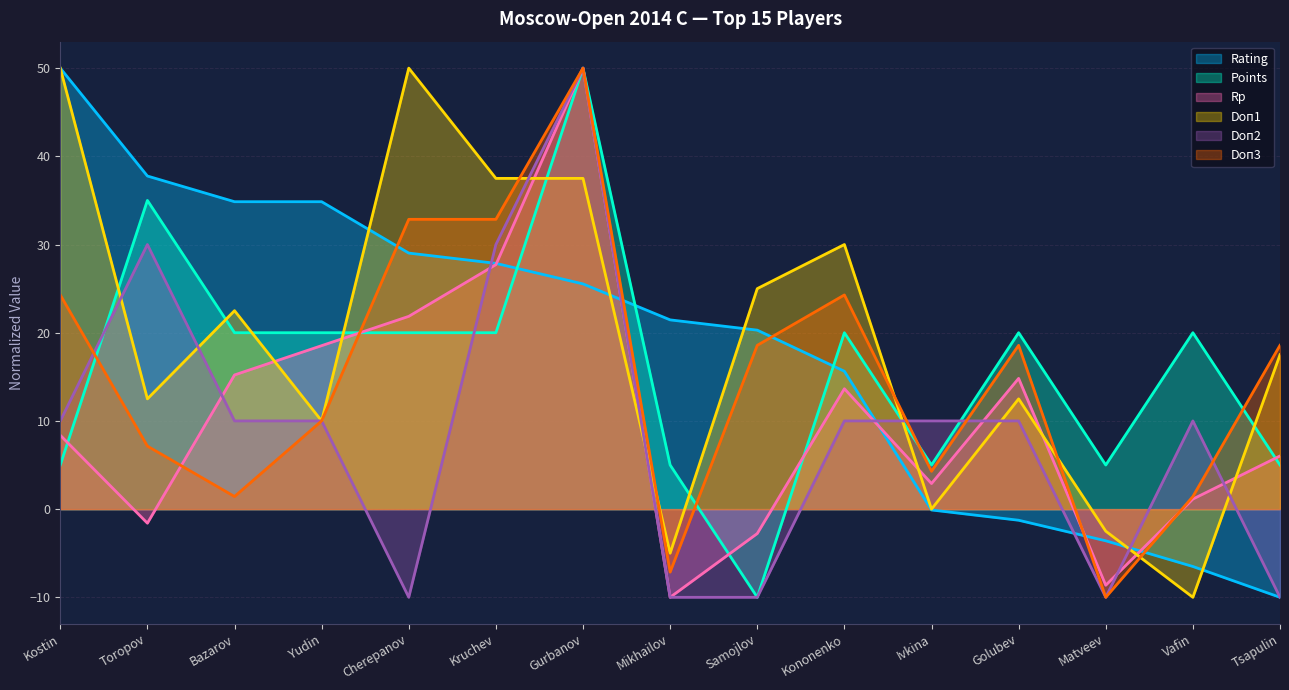

Reading left to right, extract all data points from this chart.

Rating: 50.0	37.8	34.9	34.9	29.0	27.9	25.5	21.5	20.3	15.6	-0.1	-1.3	-3.6	-6.5	-10.0
Points: 5.0	35.0	20.0	20.0	20.0	20.0	50.0	5.0	-10.0	20.0	5.0	20.0	5.0	20.0	5.0
Rp: 8.4	-1.6	15.2	18.5	21.9	27.7	50.0	-10.0	-2.8	13.6	2.9	14.8	-8.6	1.1	6.0
Doп1: 50.0	12.5	22.5	10.0	50.0	37.5	37.5	-5.0	25.0	30.0	0.0	12.5	-2.5	-10.0	17.5
Doп2: 10.0	30.0	10.0	10.0	-10.0	30.0	50.0	-10.0	-10.0	10.0	10.0	10.0	-10.0	10.0	-10.0
Doп3: 24.3	7.1	1.4	10.0	32.9	32.9	50.0	-7.1	18.6	24.3	4.3	18.6	-10.0	1.4	18.6